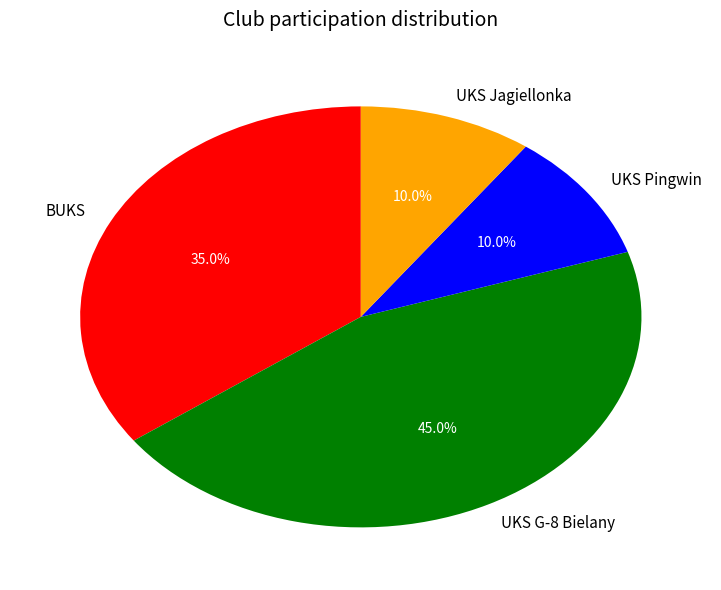

To the nearest percent, what percentage of the pie is UKS G-8 Bielany?

45%